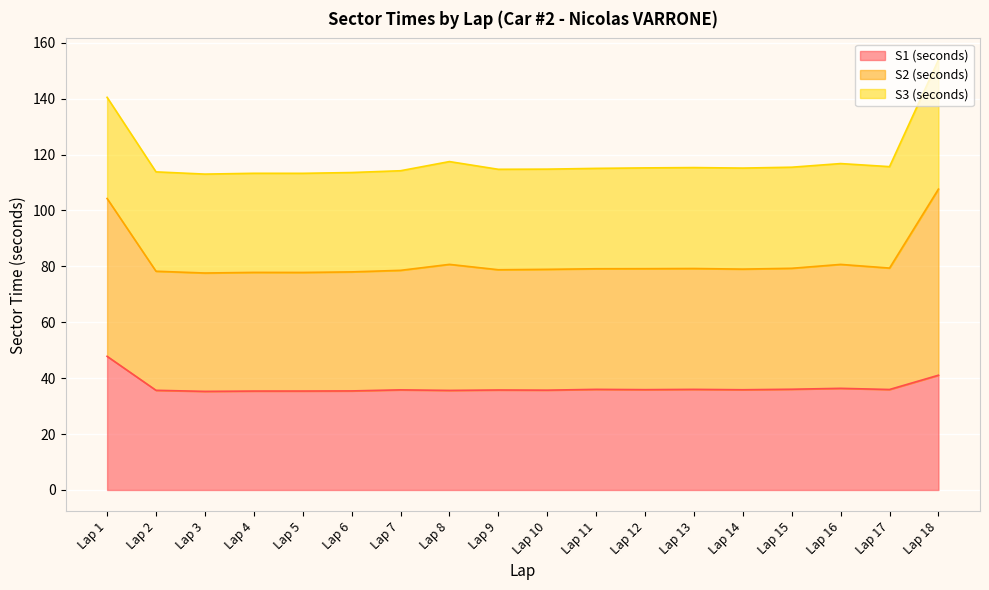

True or false: S2 (seconds) and S1 (seconds) cross at least once.

False